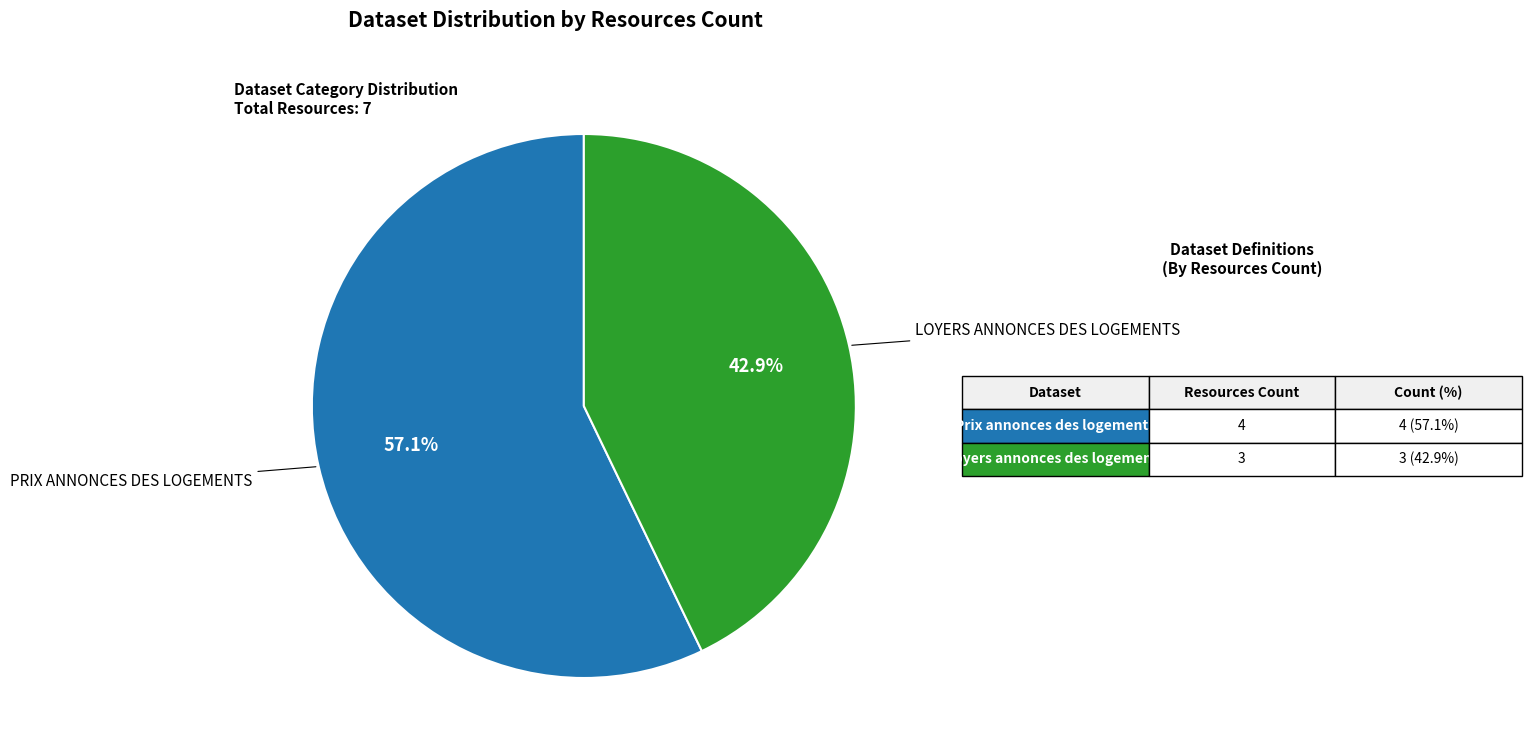

Is there a majority slice in this chart?

Yes